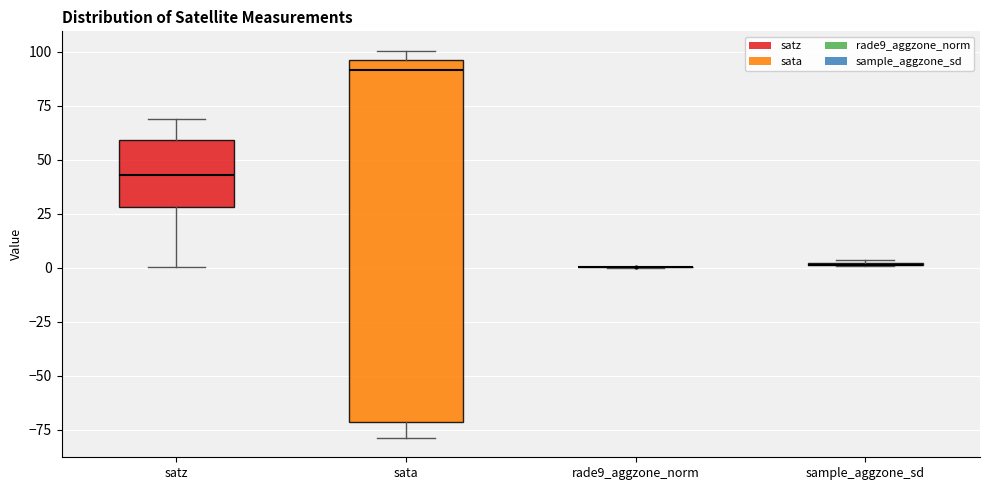

Reading left to right, read every box against the y-axis: the position of its median line, the range the box covers, and the ends of its whiskers. The values are not printed on the chart, so give them approximately, as read against the axis.

satz: median 45, box 30 to 60, whiskers 0 to 70
sata: median 90, box -70 to 95, whiskers -80 to 100
rade9_aggzone_norm: box collapsed to a line at 0, whiskers 0 to 0
sample_aggzone_sd: box collapsed to a line at 0, whiskers 0 to 5